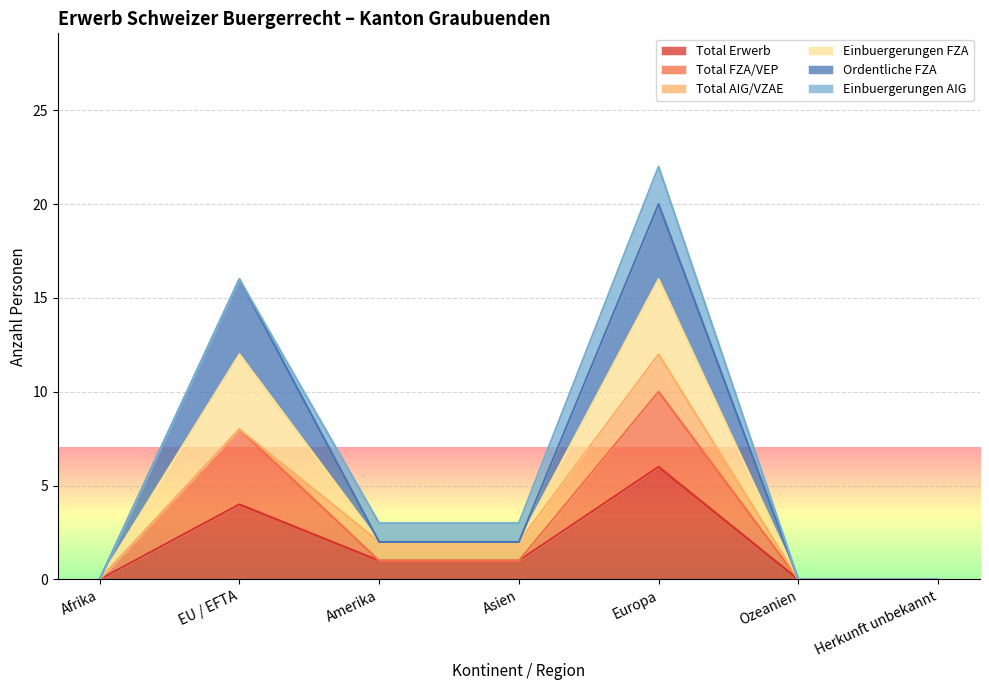

True or false: Einbuergerungen FZA has more than 0 points higher than both neighbors.

True